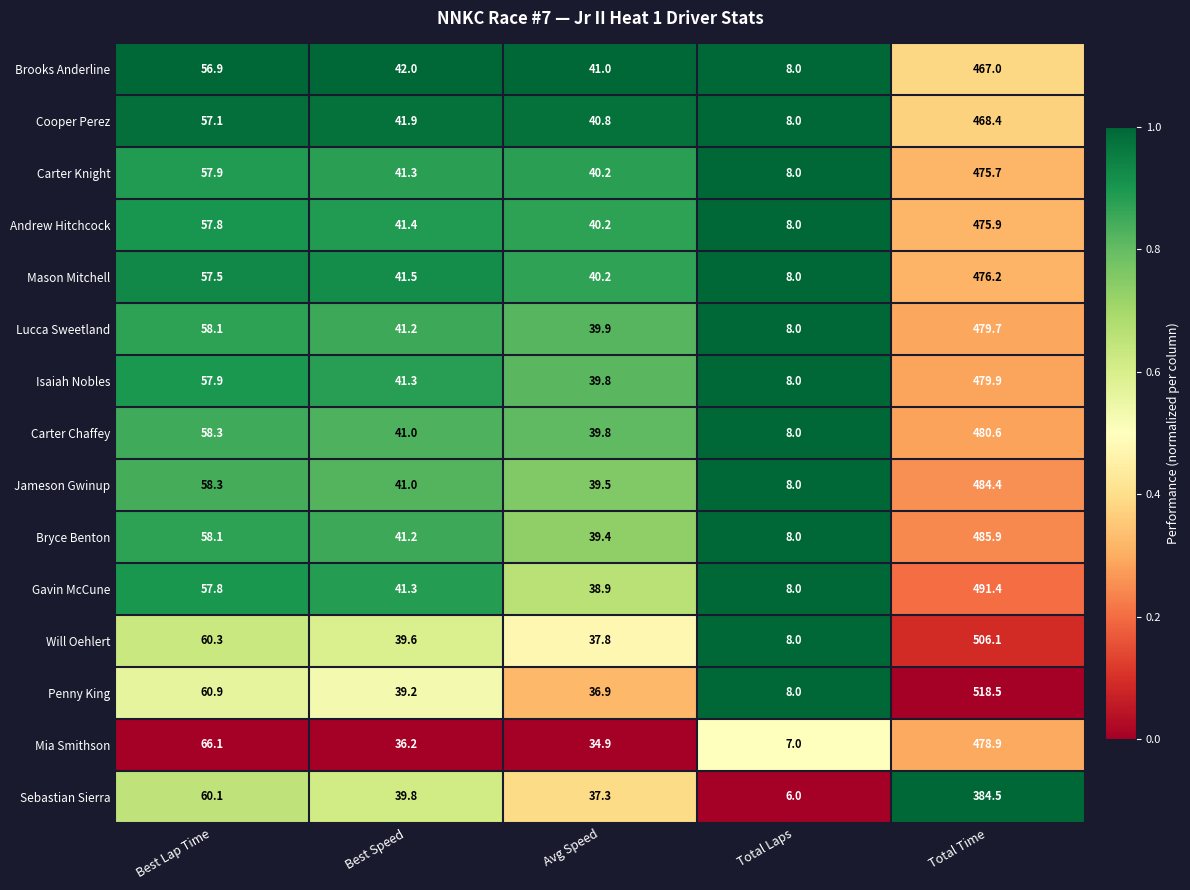

Is it true that Mason Mitchell equals 79.3 at Best Lap Time?

False